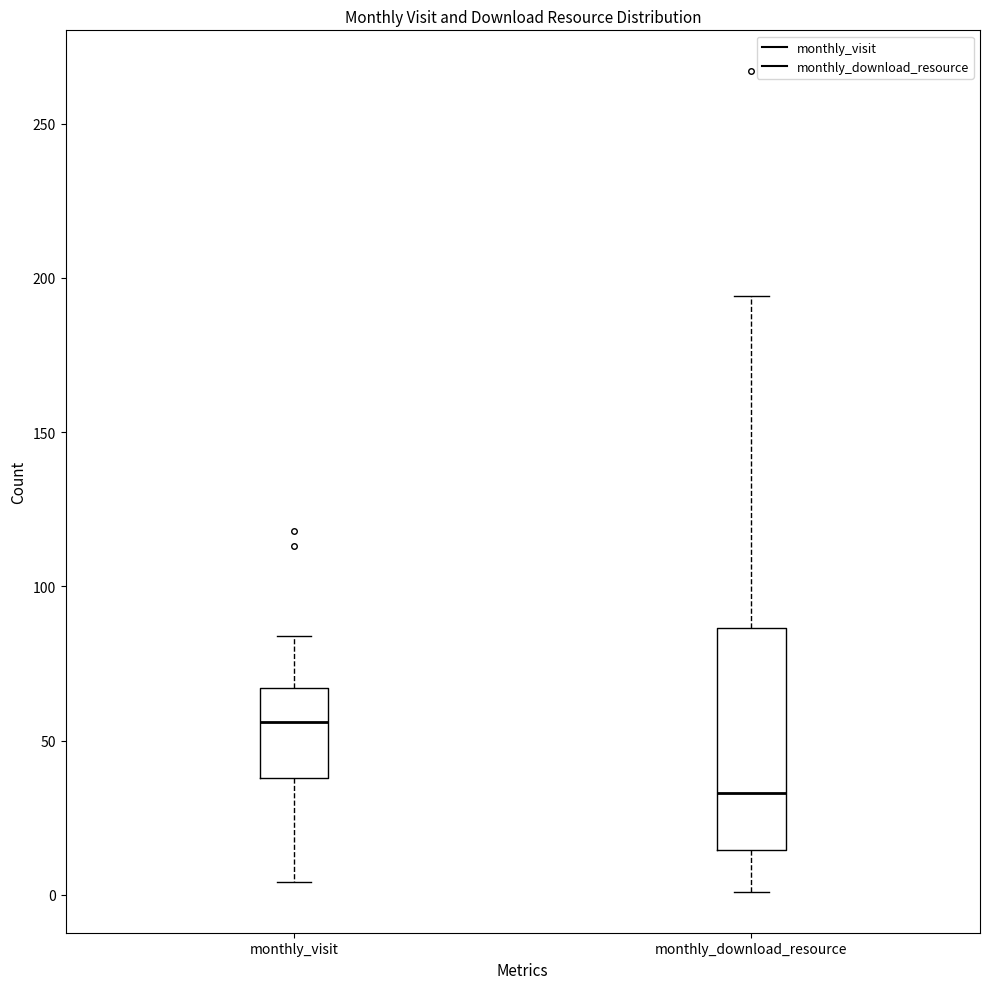

Where is the lower edge of the box for monthly_download_resource on the y-axis? The values are not printed on the chart, so give them approximately, as read against the axis.

15